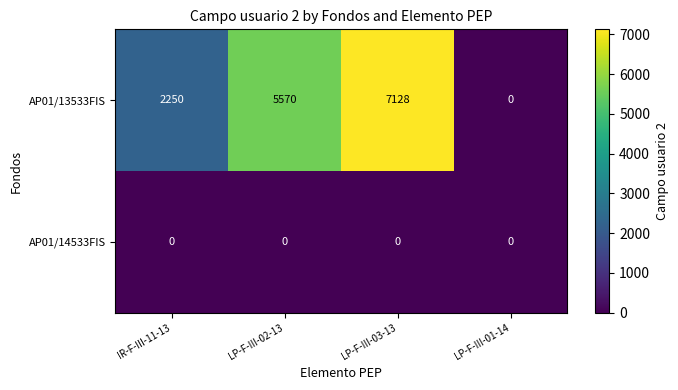

Which series has the largest range (max minus min)?

AP01/13533FIS